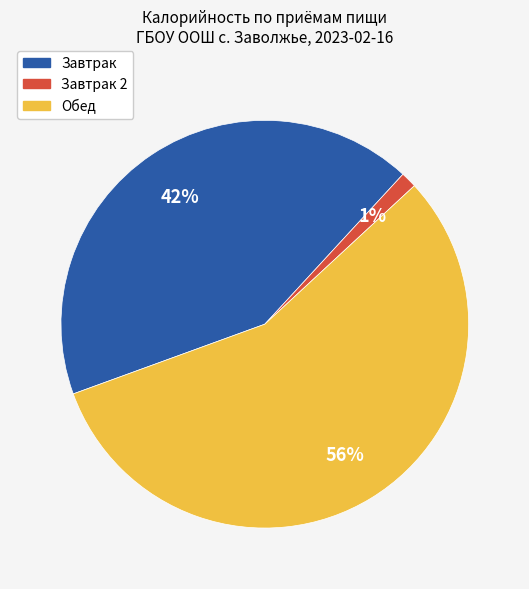

Which has a higher value, Обед or Завтрак?

Обед